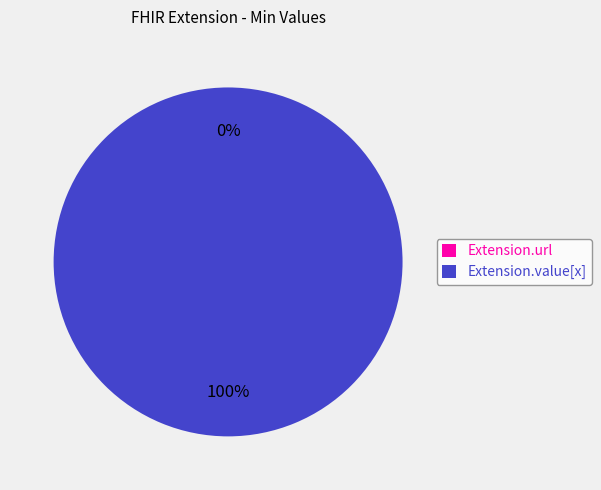

True or false: Extension.value[x] accounts for 90% of the total.

False